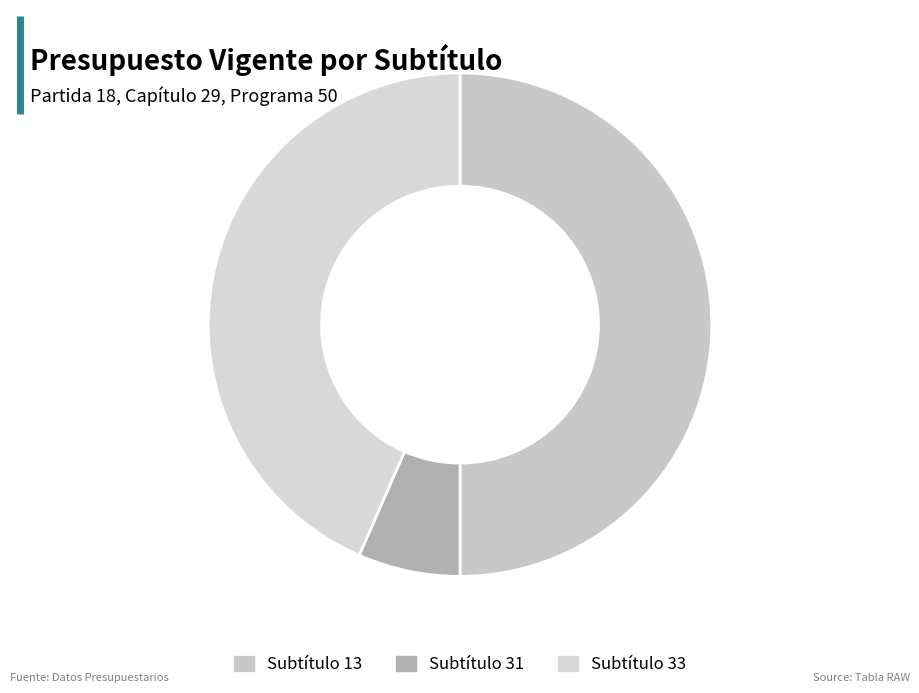

Count the number of slices in the pie.

3